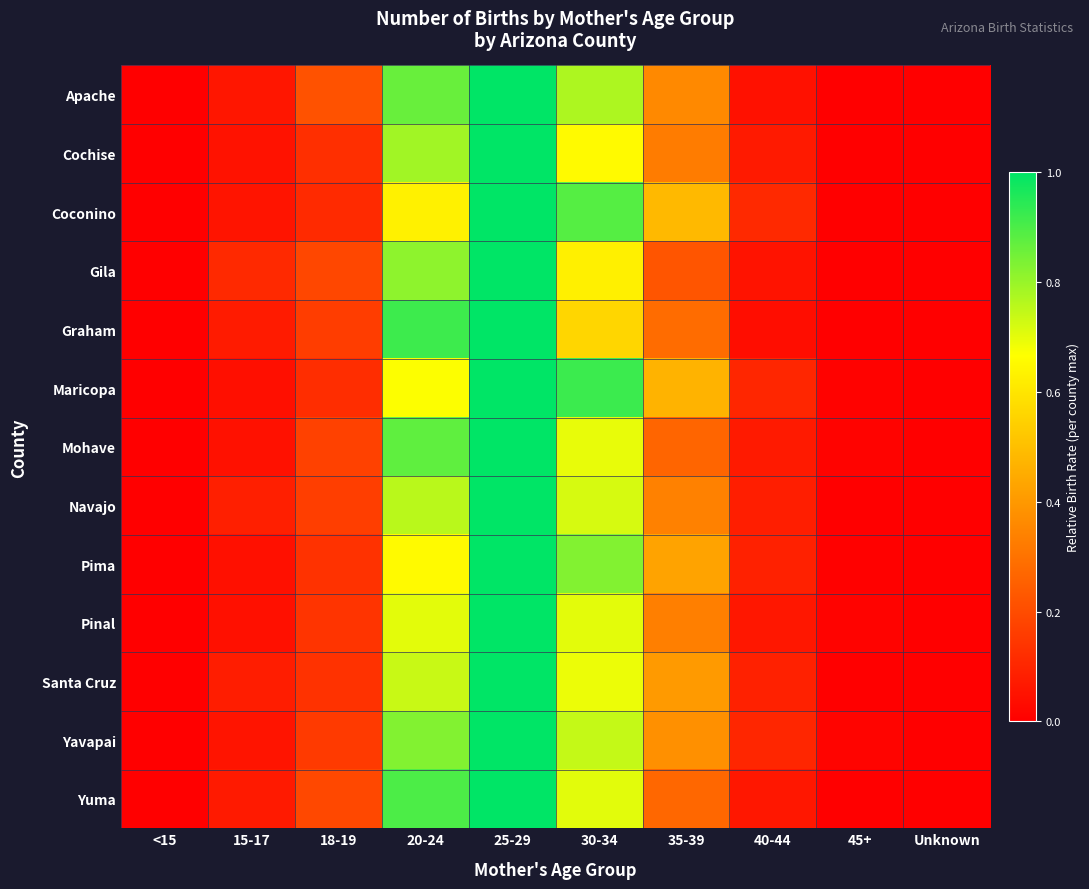

Rank the series by their maximum value, from lowest to highest.

Apache, Cochise, Coconino, Gila, Graham, Maricopa, Mohave, Navajo, Pima, Pinal, Santa Cruz, Yavapai, Yuma